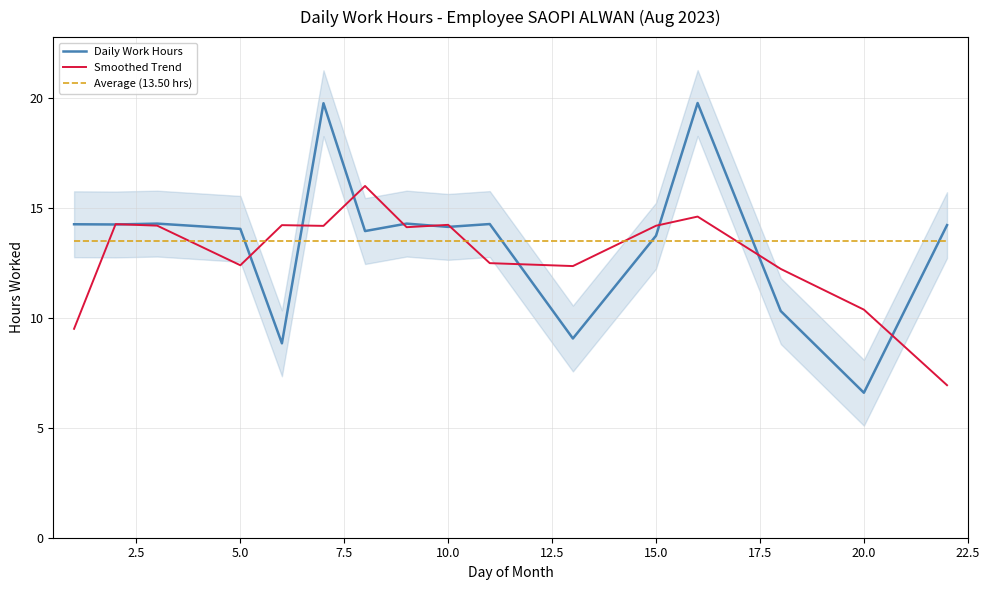

True or false: Average (13.50 hrs) has more than 0 points higher than both neighbors.

False